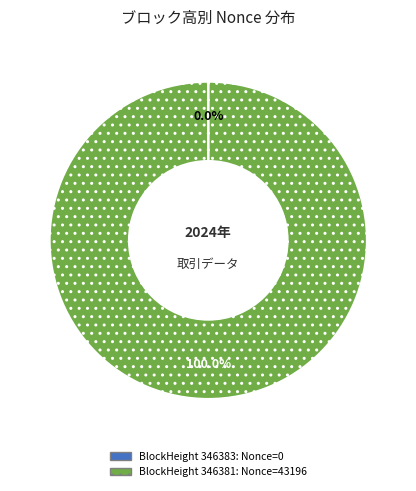

Is there a majority slice in this chart?

Yes